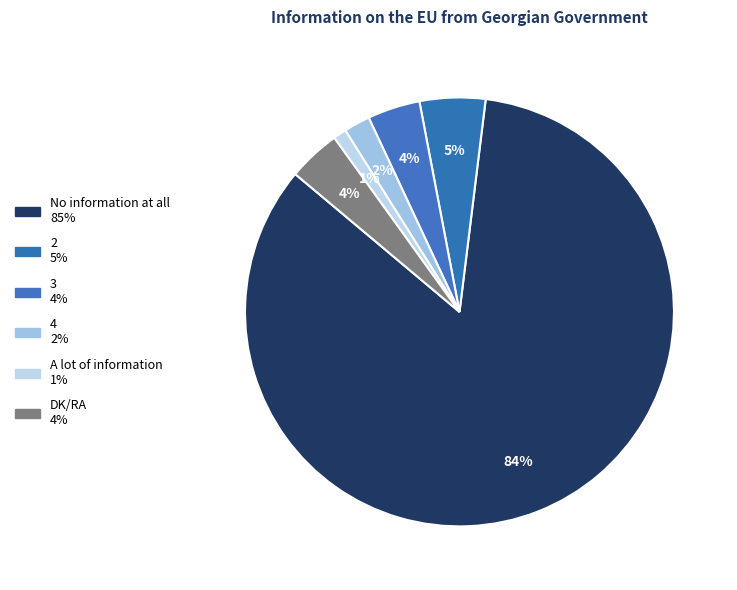

The 3 slice represents 17% of the pie. True or false?

False